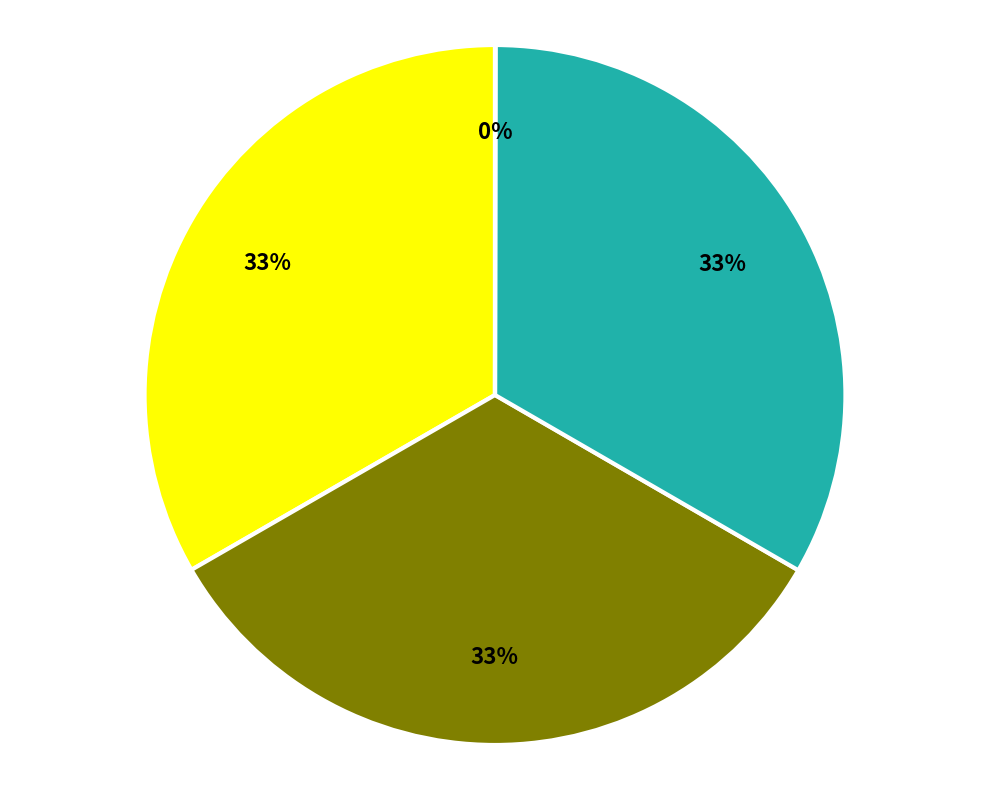

Is there a majority slice in this chart?

No